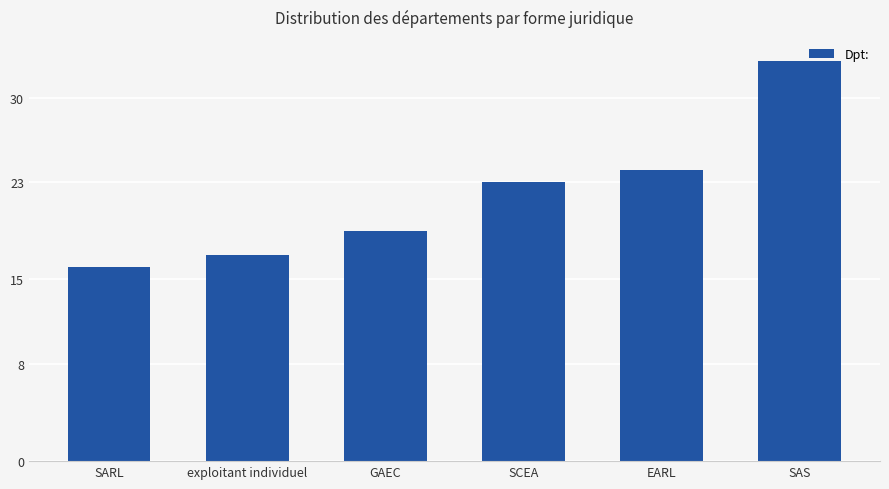

The value at EARL is 16. True or false?

False